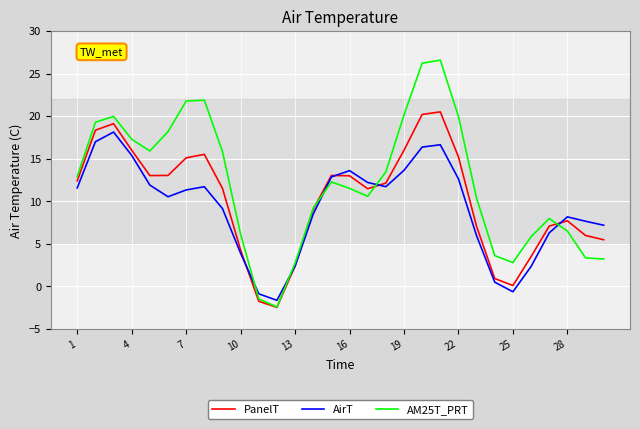

List the series in order of their peak value, highest first.

AM25T_PRT, PanelT, AirT